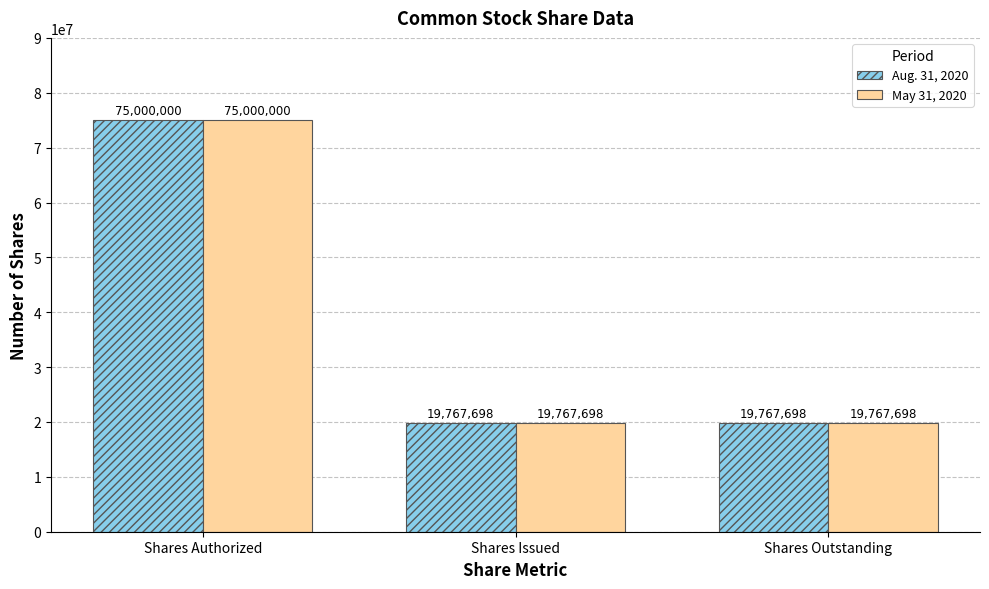

What is the label of the 3rd bar from the right?

Shares Authorized